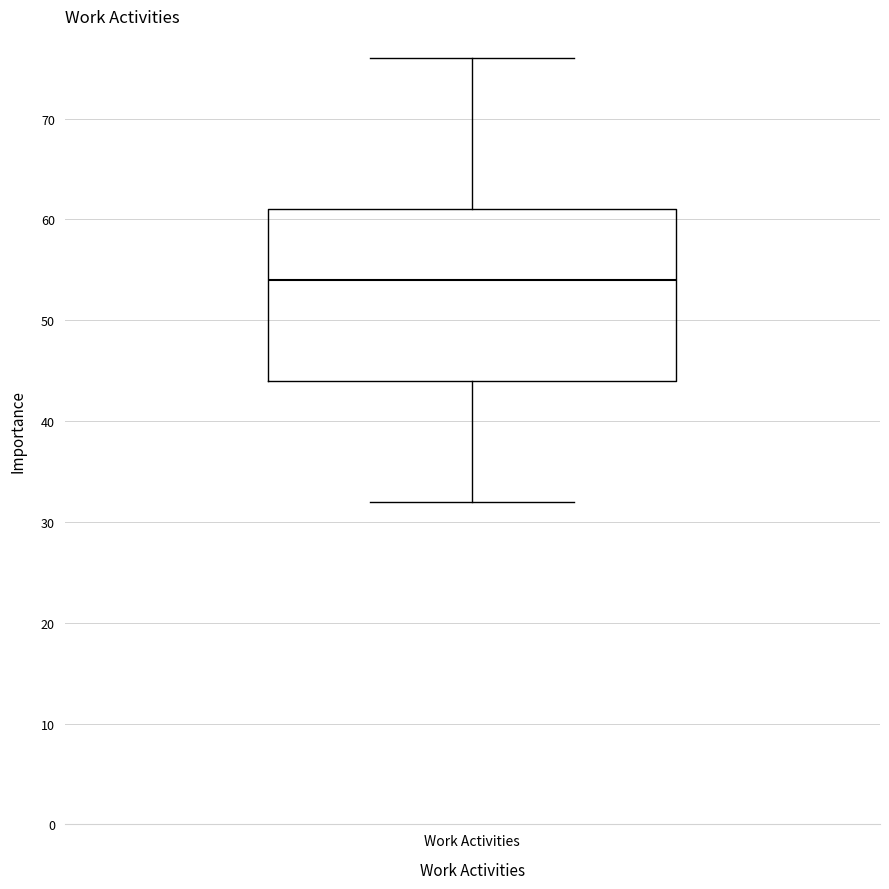

Where is the upper edge of the box for Work Activities on the y-axis? The values are not printed on the chart, so give them approximately, as read against the axis.

61